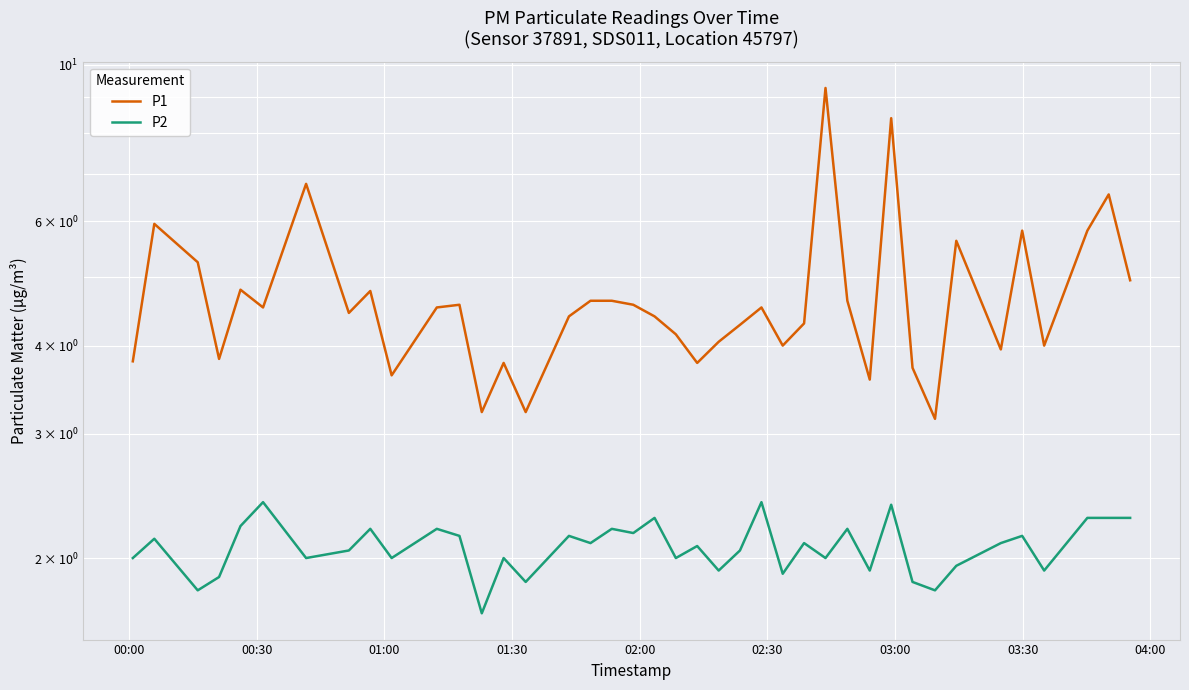

True or false: P1 has more than 2 interior local peaks.

True